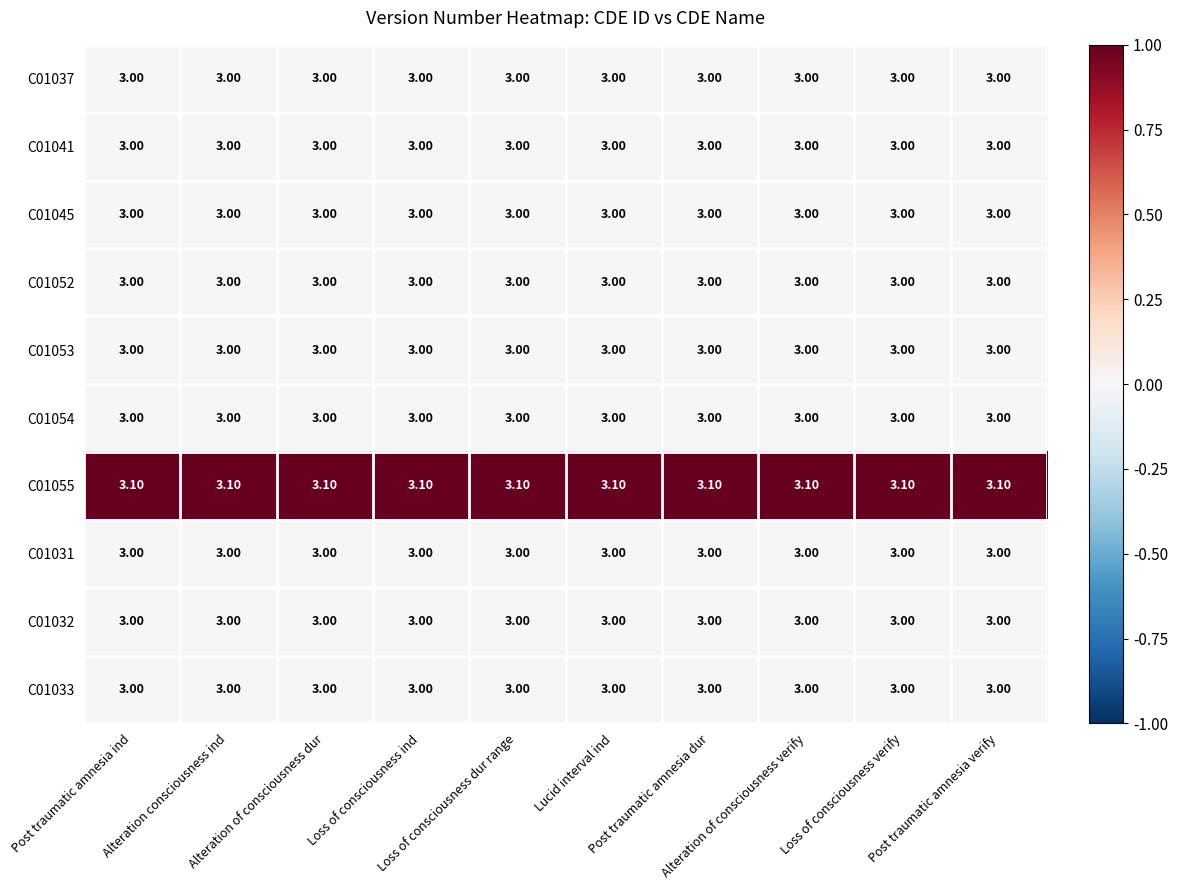

Which series has the largest total across all categories?

C01055